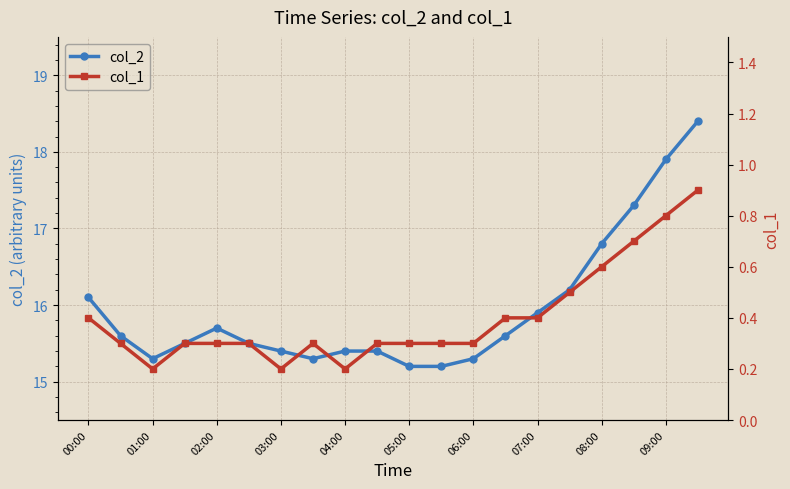

True or false: col_2 has a value of 6.1 at 04:00.

False